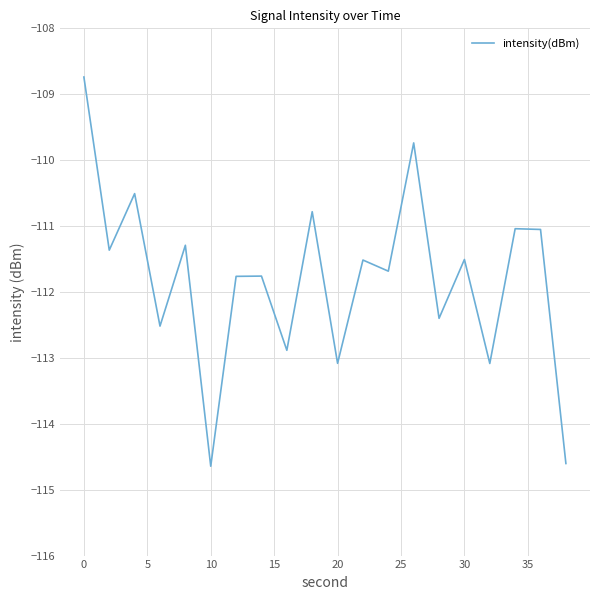

What is the difference between the maximum and minimum values?

5.9